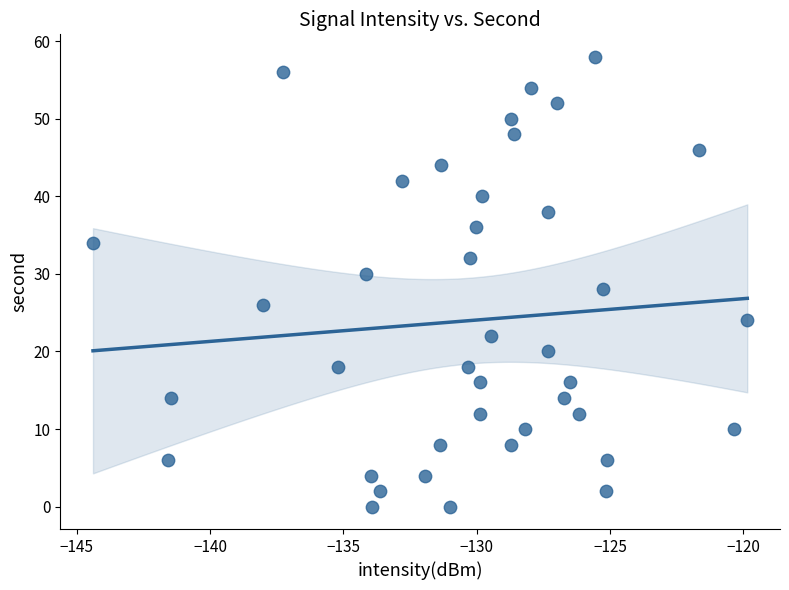

What is the range of Y values (max minus min)?

58